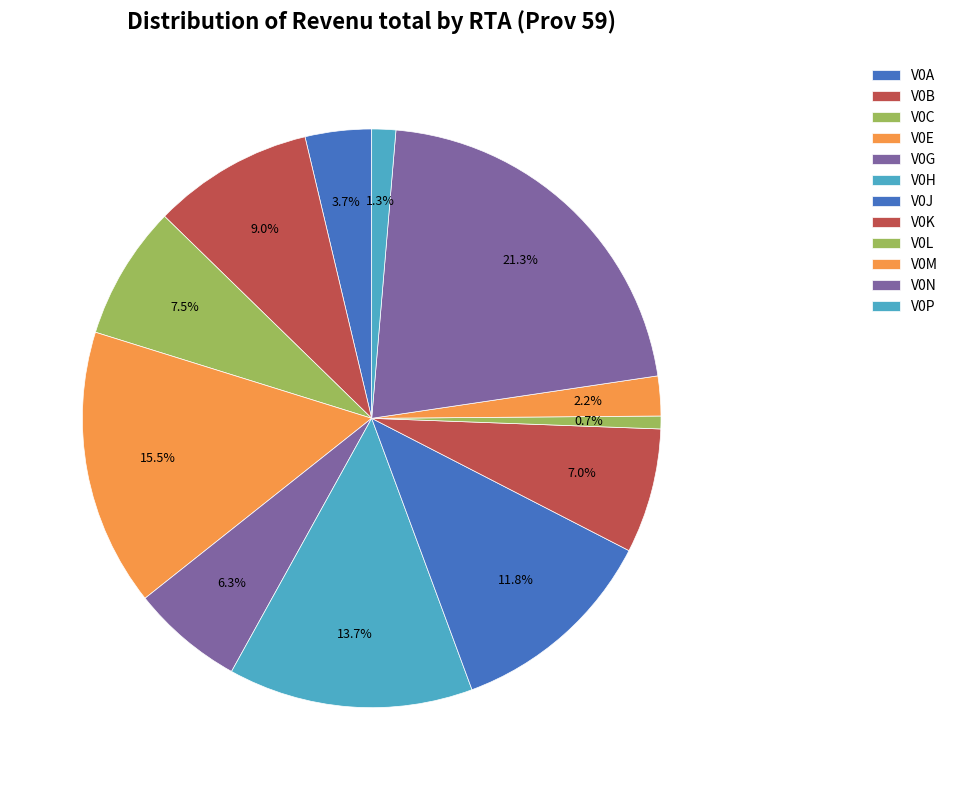

How many slices are in this pie chart?

12